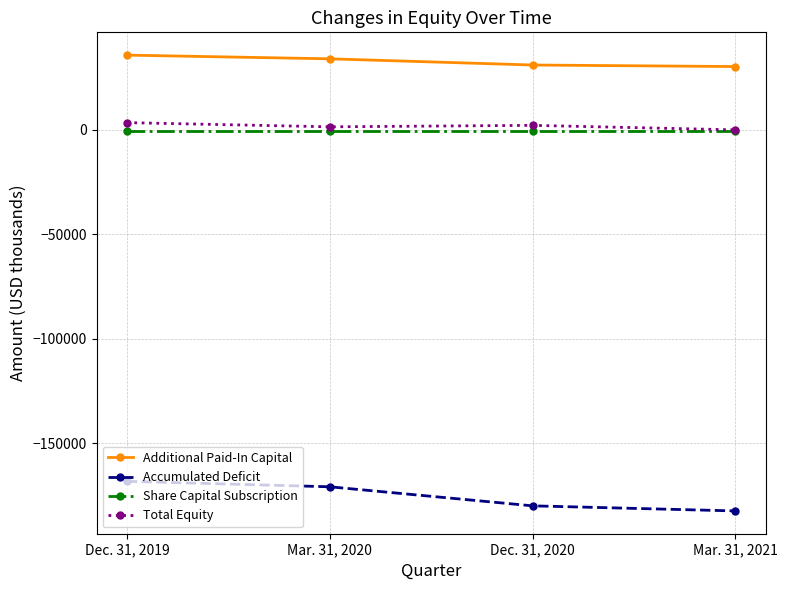

Which series has the largest total across all categories?

Additional Paid-In Capital